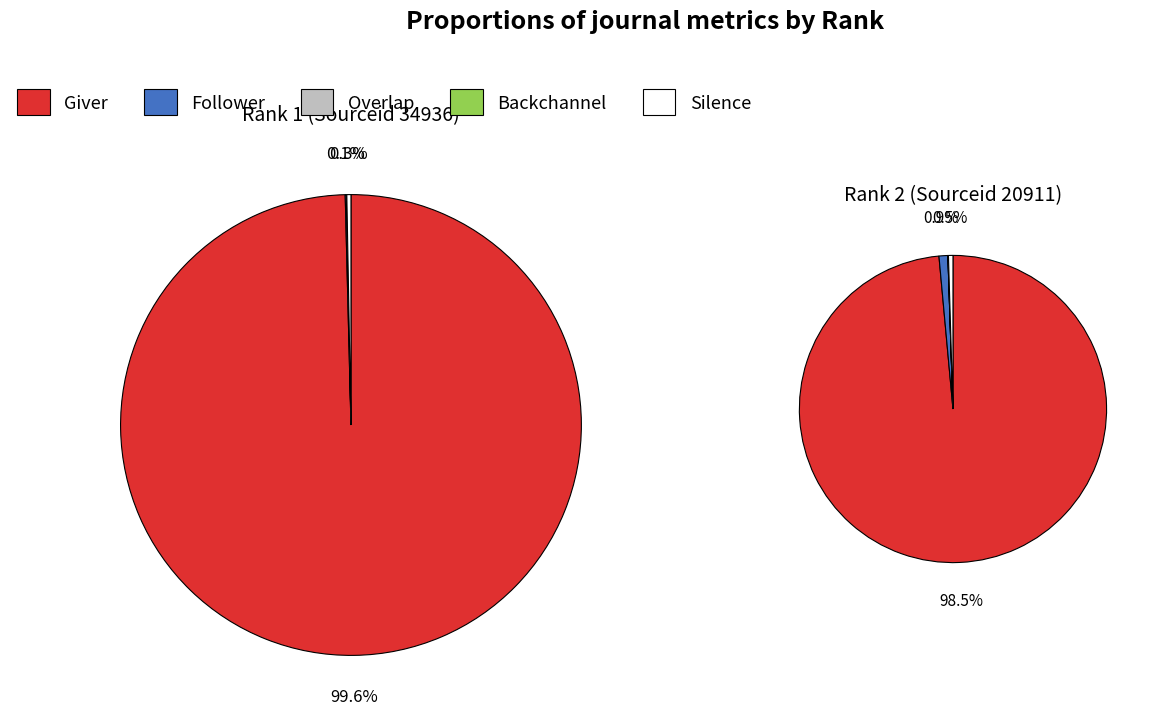

Between 0 and 1, which series saw the biggest shift?

Giver